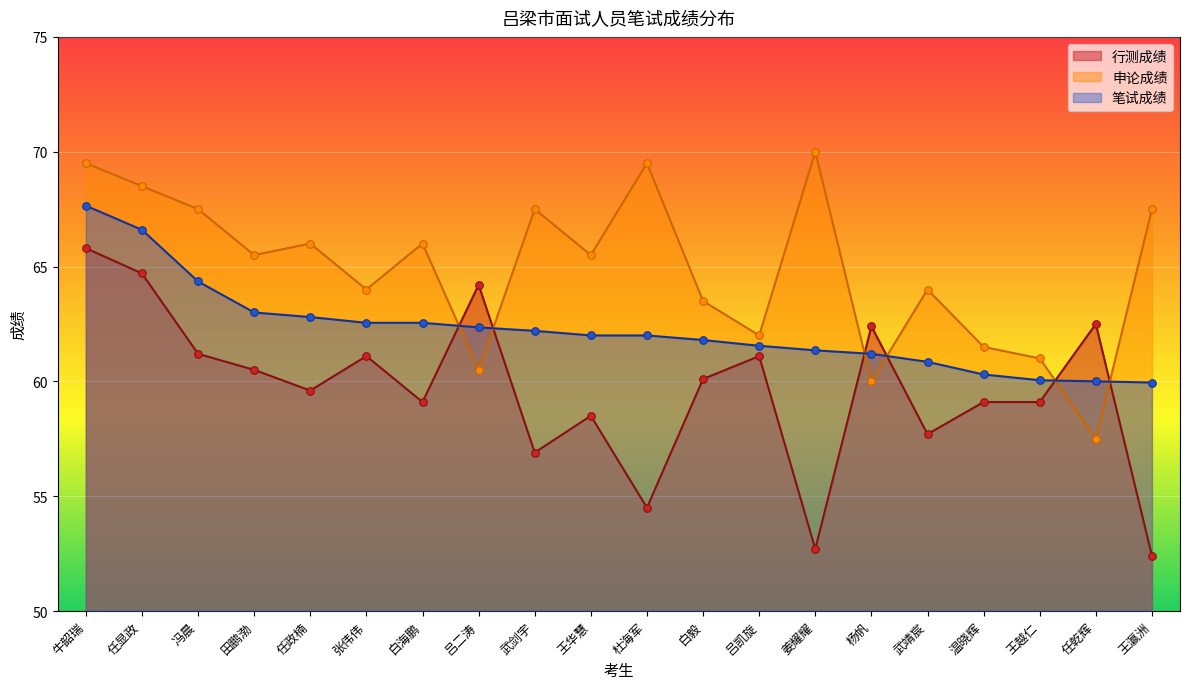

What is the total value across all series at 吕凯旋?

184.7